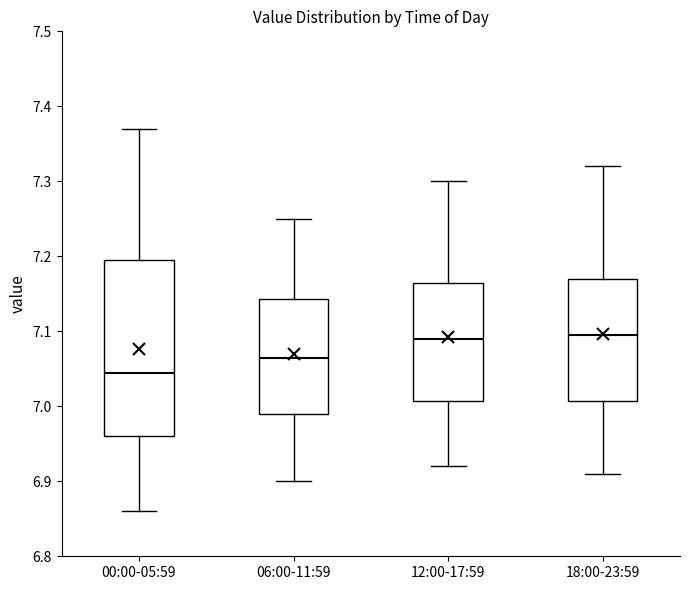

Reading left to right, transcribe this box plot: for each box, give where its median line is, the range the box spans, and where its two whiskers end, as read against the y-axis. The values are not printed on the chart, so give them approximately, as read against the axis.

00:00-05:59: median 7.05, box 6.96 to 7.20, whiskers 6.86 to 7.37
06:00-11:59: median 7.07, box 6.99 to 7.14, whiskers 6.90 to 7.25
12:00-17:59: median 7.09, box 7.01 to 7.17, whiskers 6.92 to 7.30
18:00-23:59: median 7.10, box 7.01 to 7.17, whiskers 6.91 to 7.32